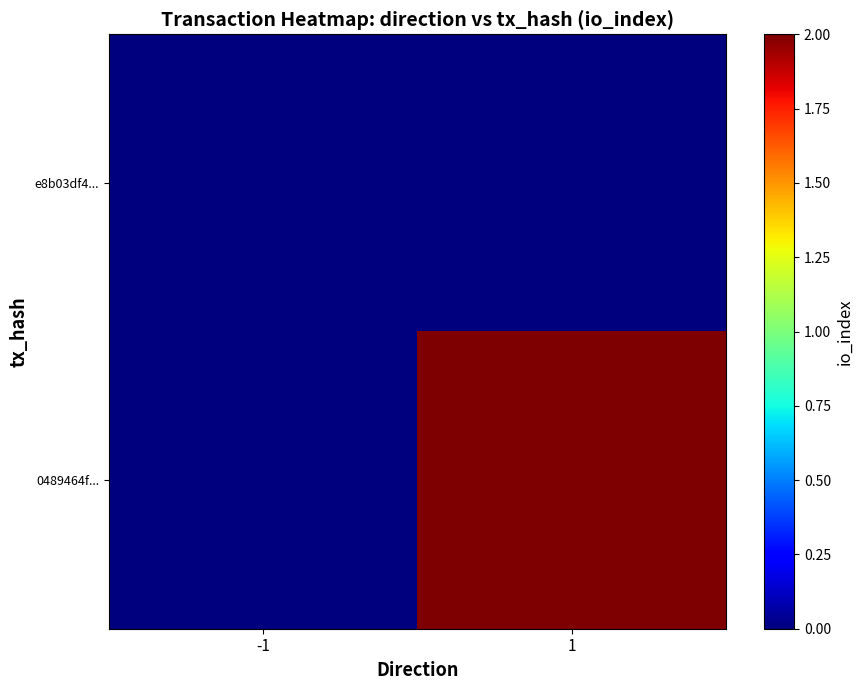

List the series in order of their overall mean, lowest first.

e8b03df4..., 0489464f...